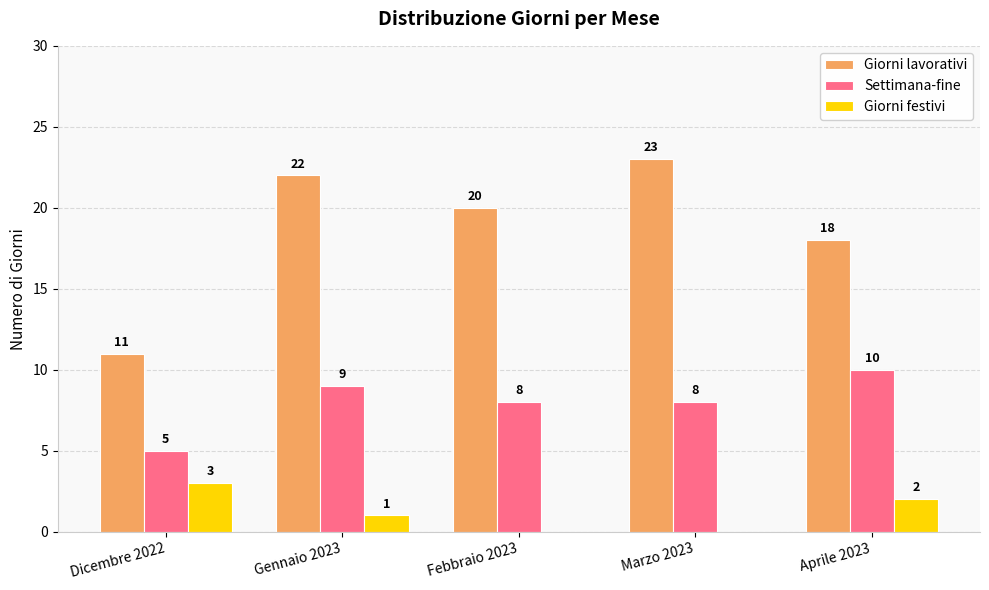

The value of Settimana-fine at Gennaio 2023 is 2. True or false?

False